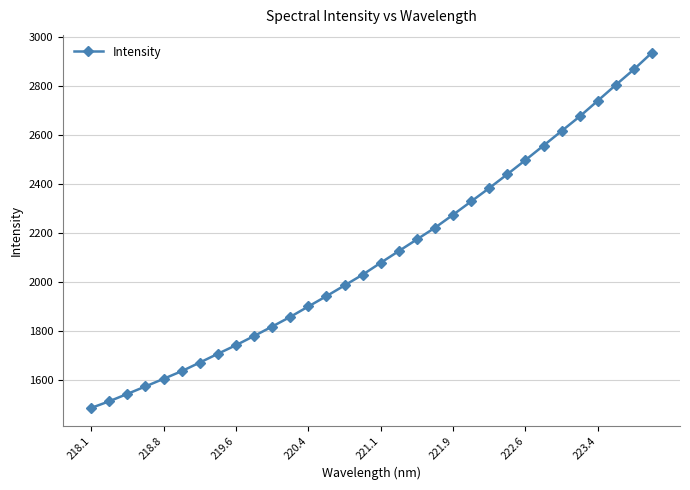

What is the greatest value displayed?

2937.9